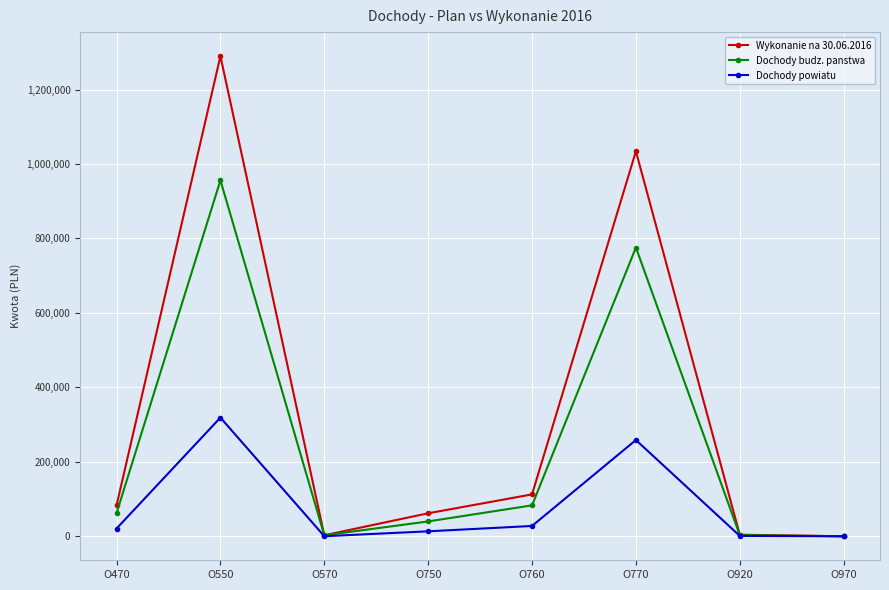

What value does the Dochody budz. panstwa series have at O550?

956103.0